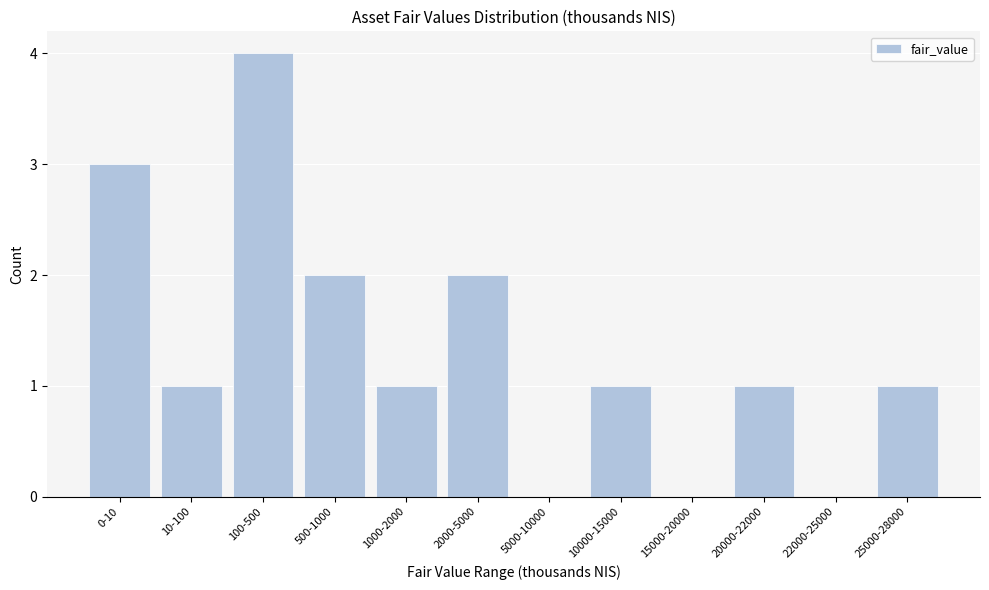

Reading left to right, extract all data points from this chart.

0-10=3	10-100=1	100-500=4	500-1000=2	1000-2000=1	2000-5000=2	5000-10000=0	10000-15000=1	15000-20000=0	20000-22000=1	22000-25000=0	25000-28000=1